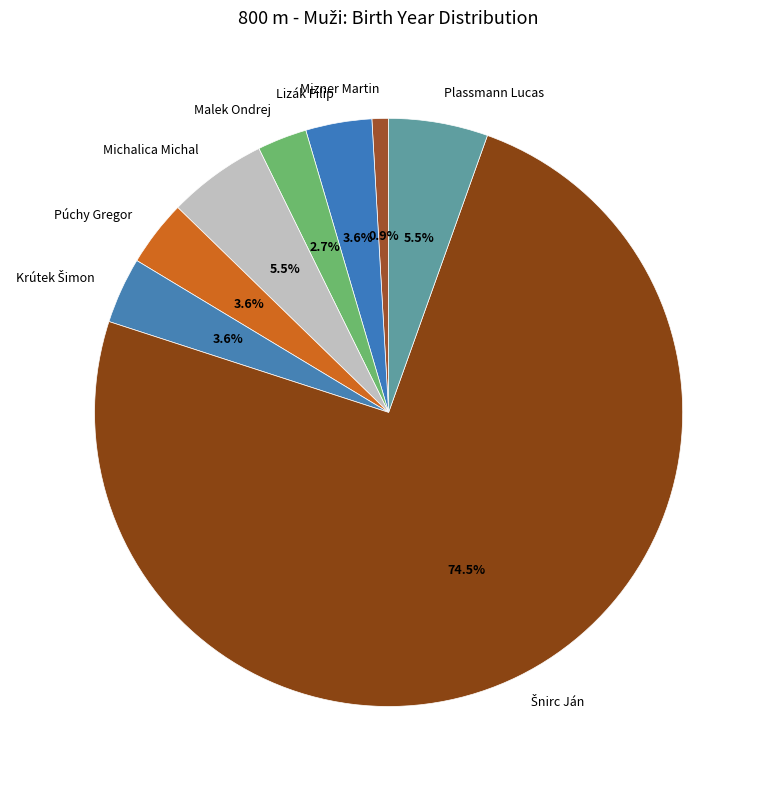

To the nearest percent, what is the difference between the Púchy Gregor and Michalica Michal slice percentages?

2%